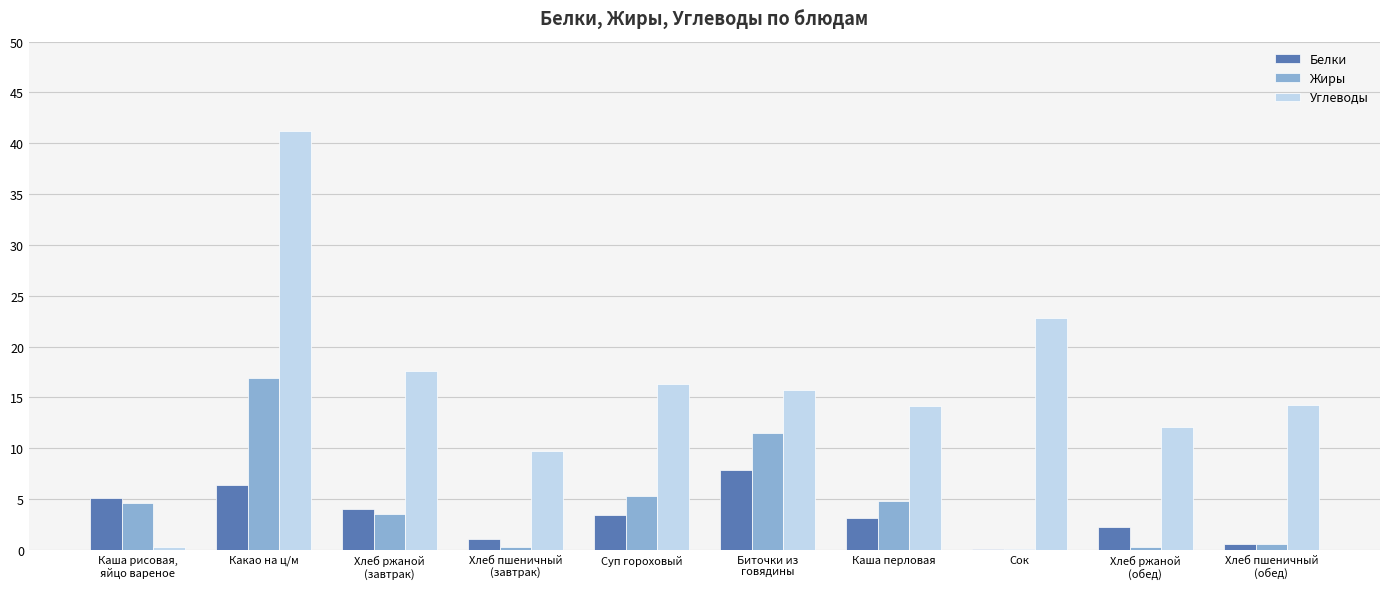

True or false: Углеводы has a value of 14.1 at Каша перловая.

True